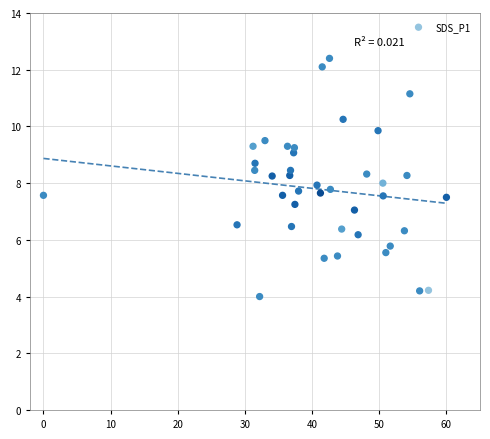

What is the range of Y values (max minus min)?

8.4